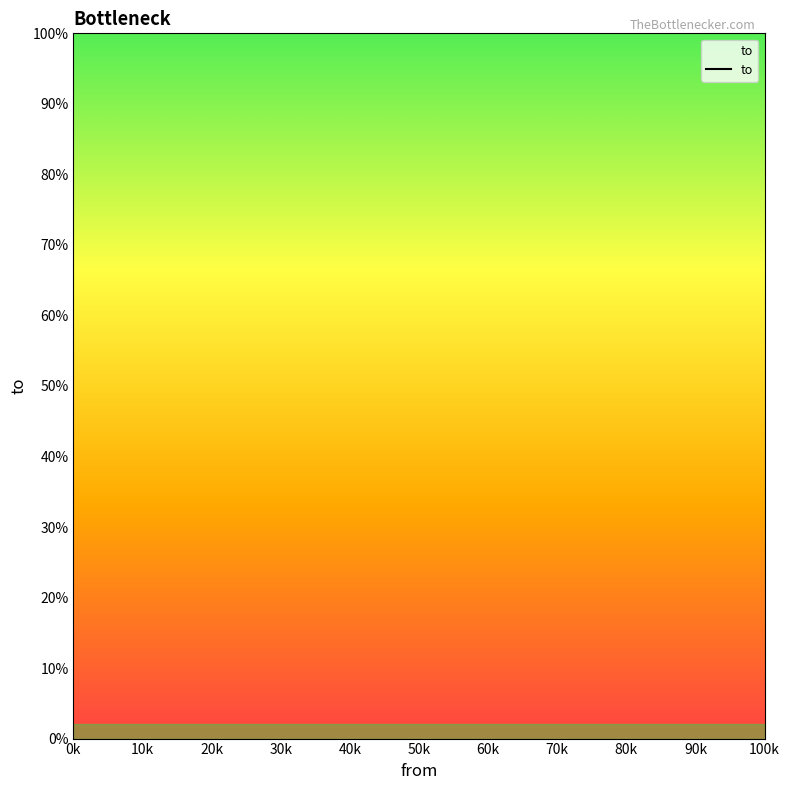

What is the difference between the maximum and second lowest values?

1173